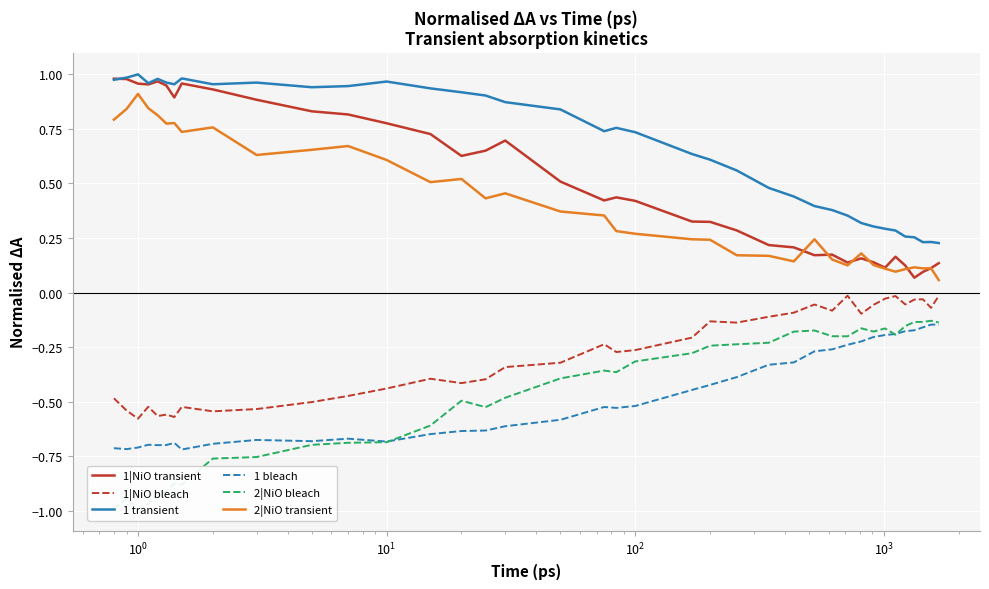

True or false: 1|NiO transient and 2|NiO bleach intersect in this chart.

False